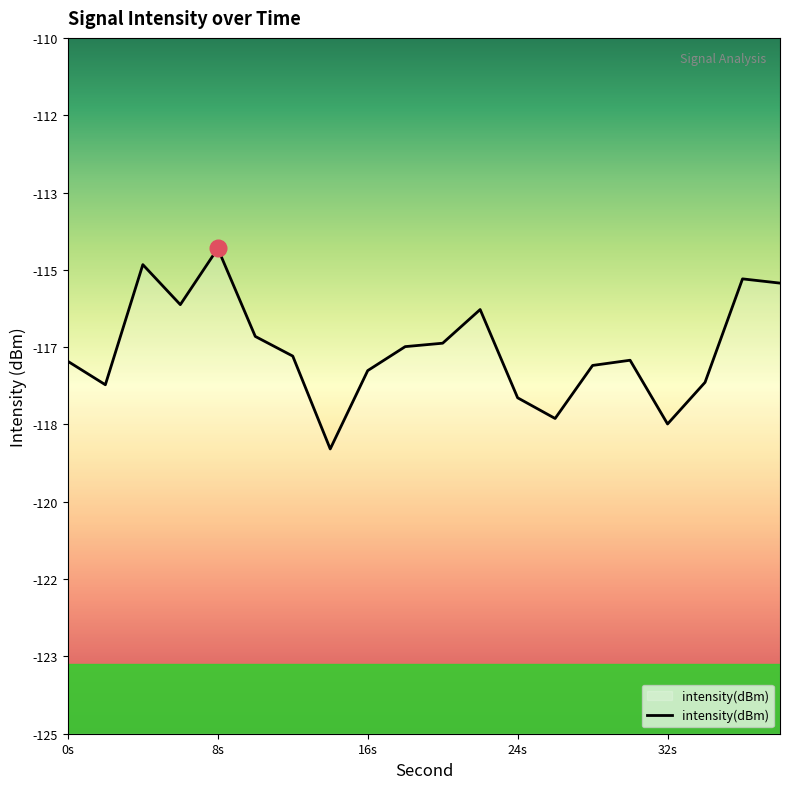

What is the average value?

-116.7